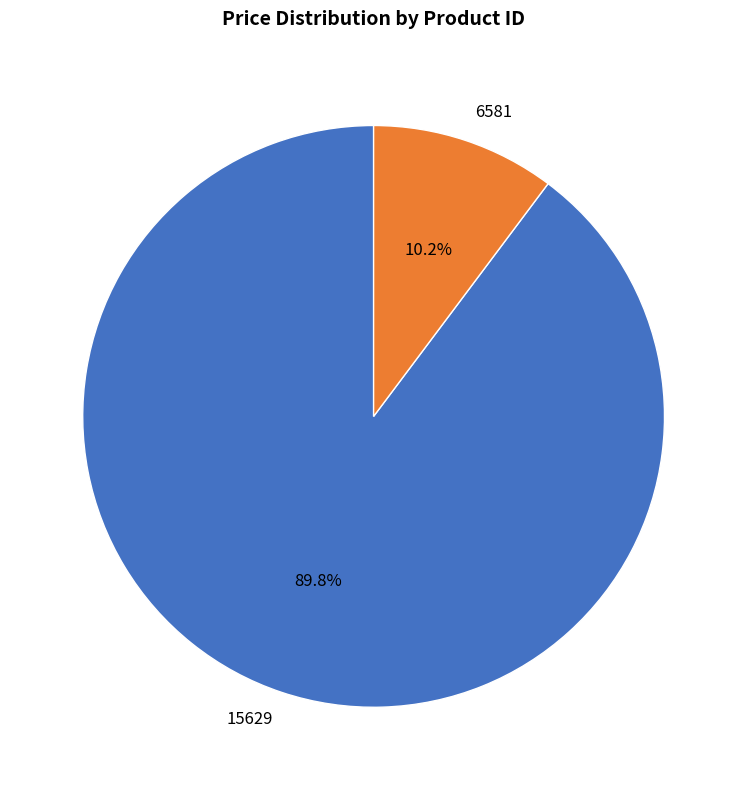

Do 15629 and 6581 together represent more than half of the pie?

Yes